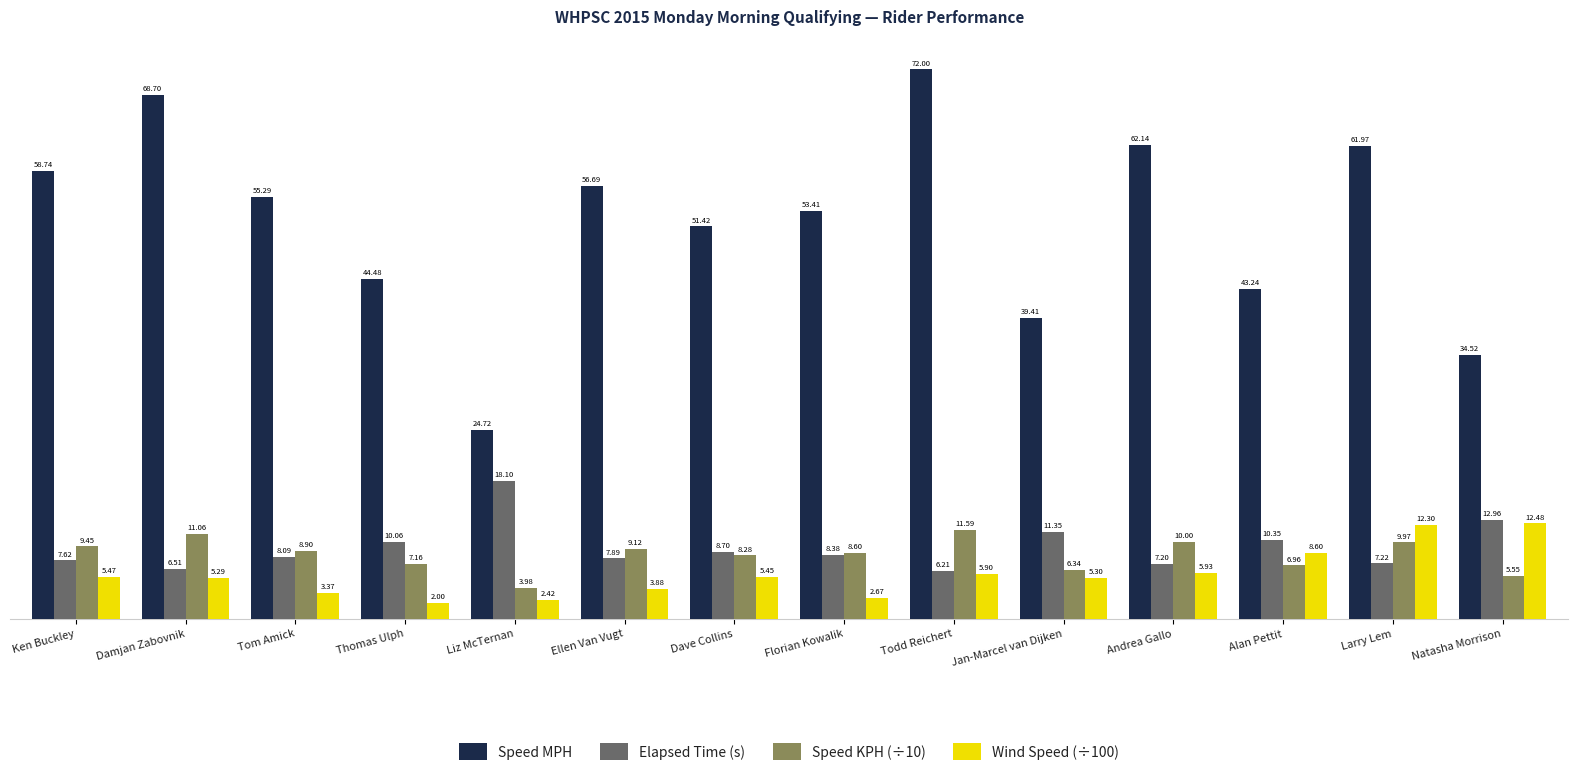

What is the total value across all series at Alan Pettit?

69.1